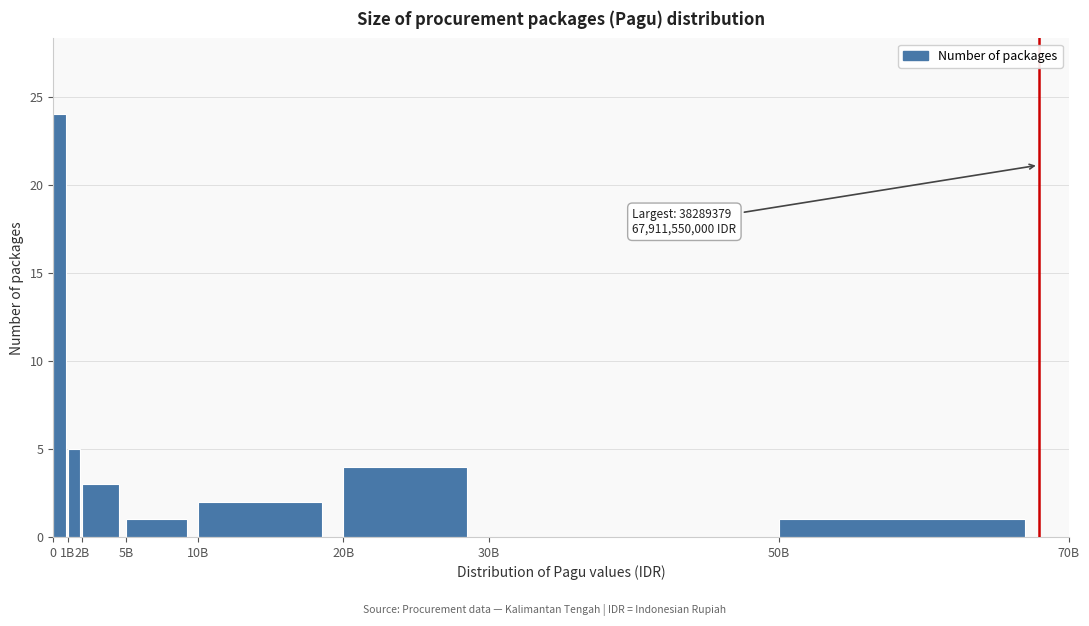

Reading left to right, extract all data points from this chart.

0=24	1B=5	2B=3	5B=1	10B=2	20B=4	30B=0	50B=1